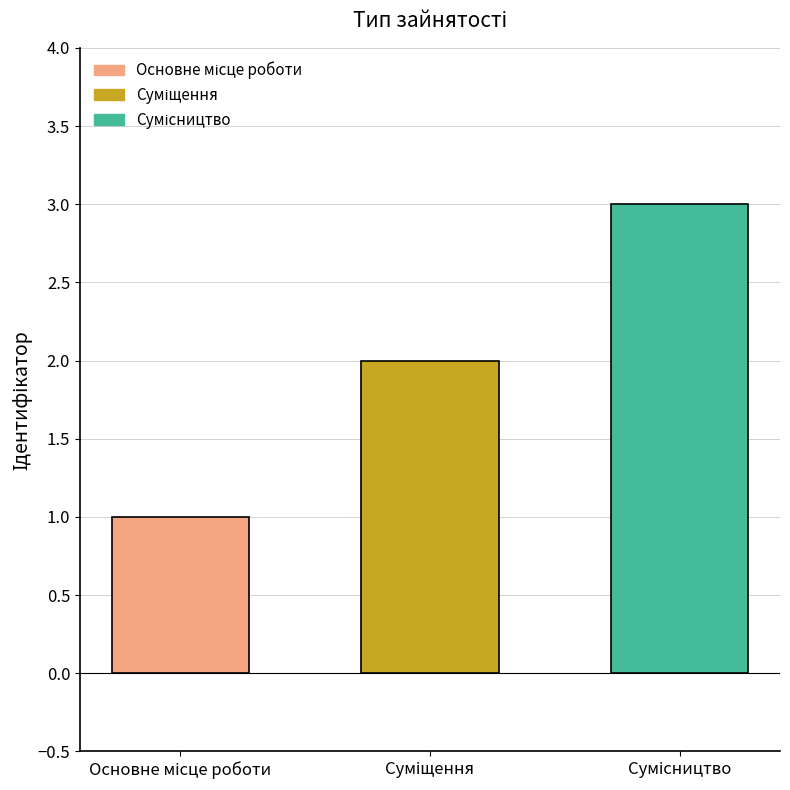

Reading left to right, list all the values displayed in this chart.

1	2	3